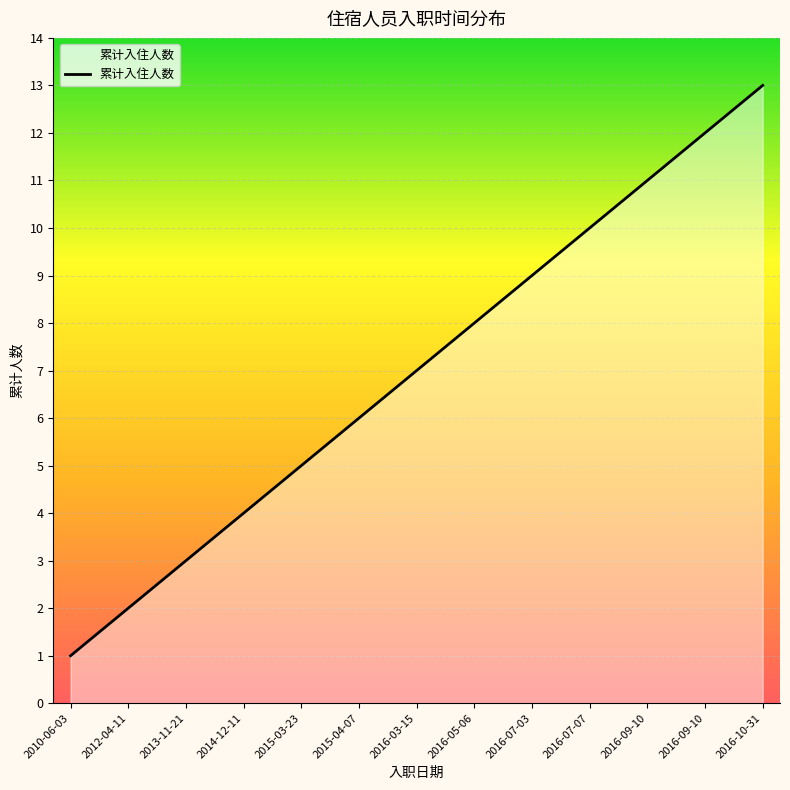

Does the chart have visible grid lines?

Yes